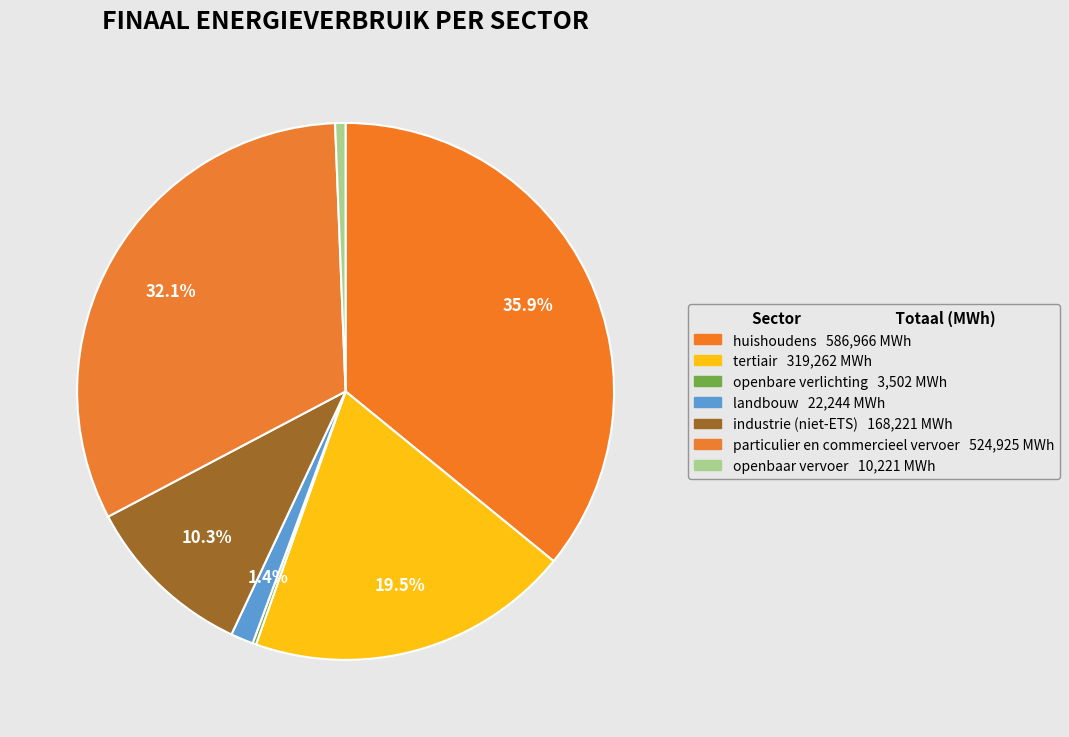

Approximately how many times larger is the value at tertiair compared to industrie (niet-ETS)?

1.9